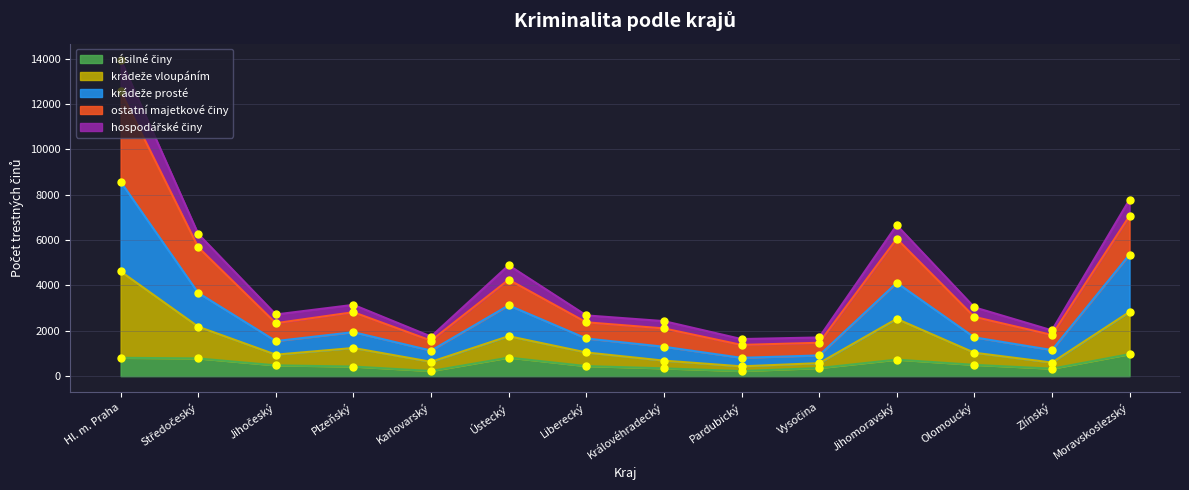

True or false: krádeže vloupáním and násilné činy cross at least once.

False